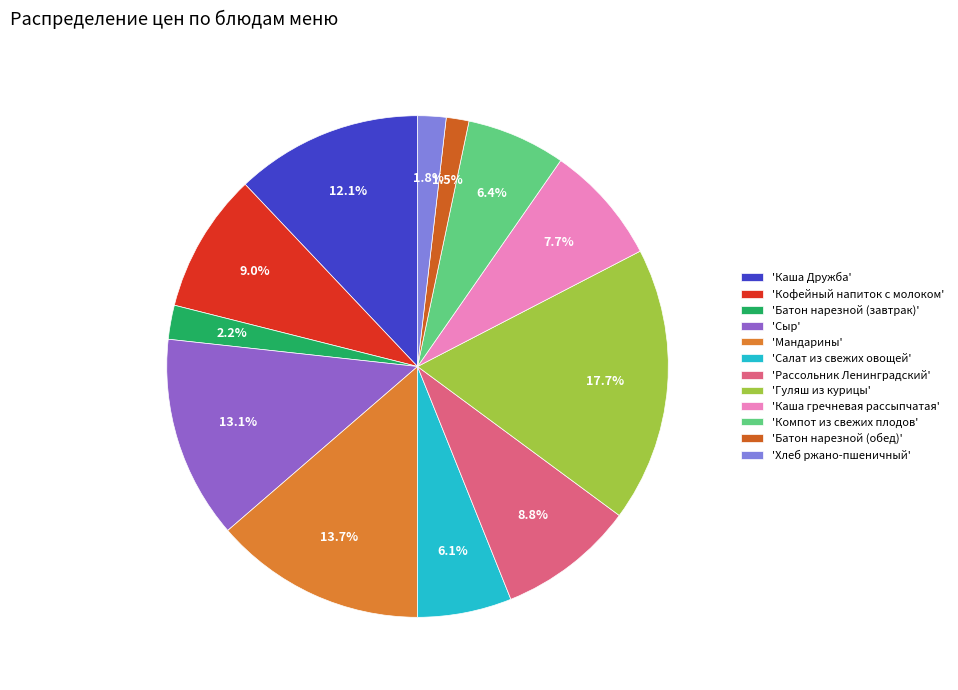

How many slices are in this pie chart?

12